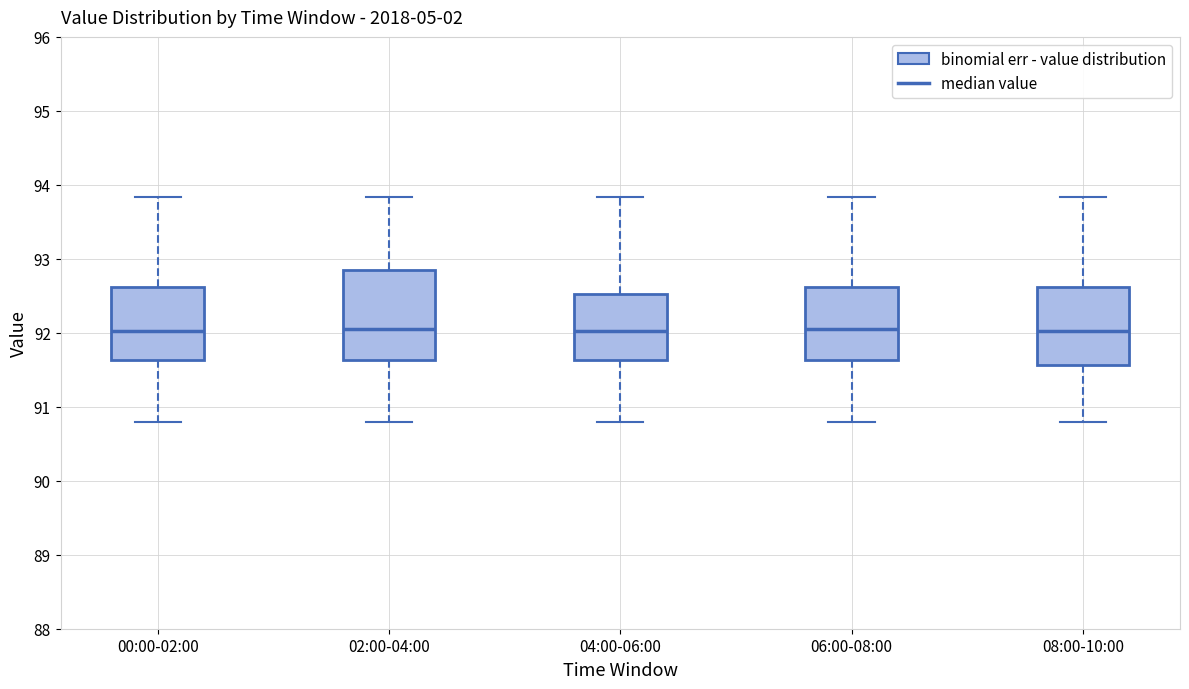

Which box is the tallest, from its lower edge to its upper edge?

02:00-04:00